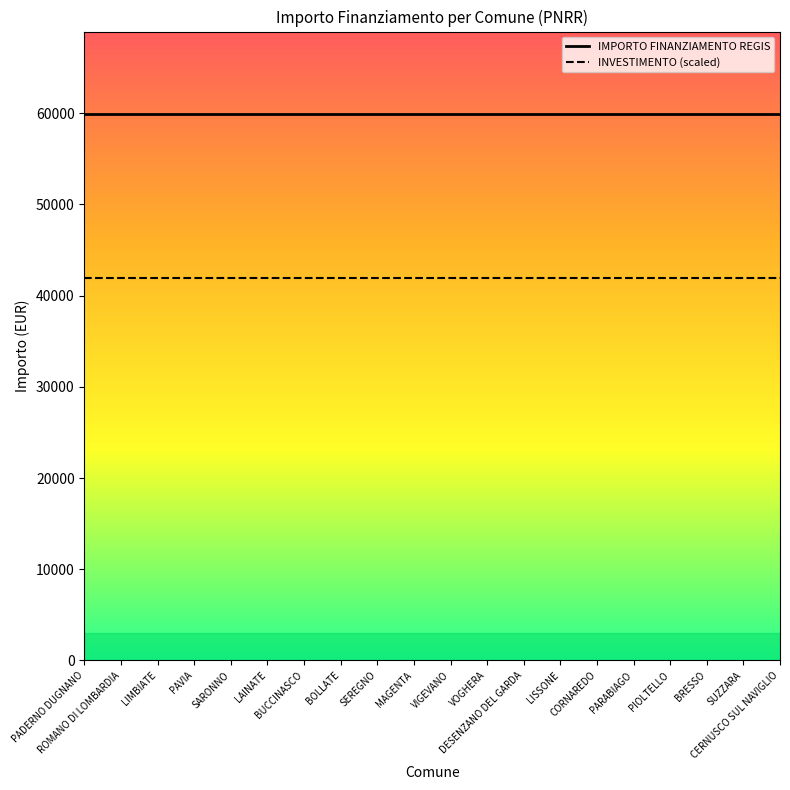

Rank the series by their average value, from lowest to highest.

INVESTIMENTO (scaled), IMPORTO FINANZIAMENTO REGIS